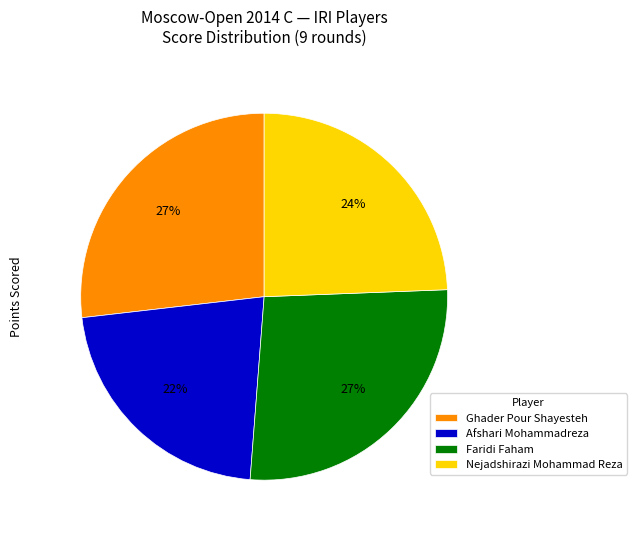

Is the sum of Faridi Faham and Nejadshirazi Mohammad Reza greater than half?

Yes